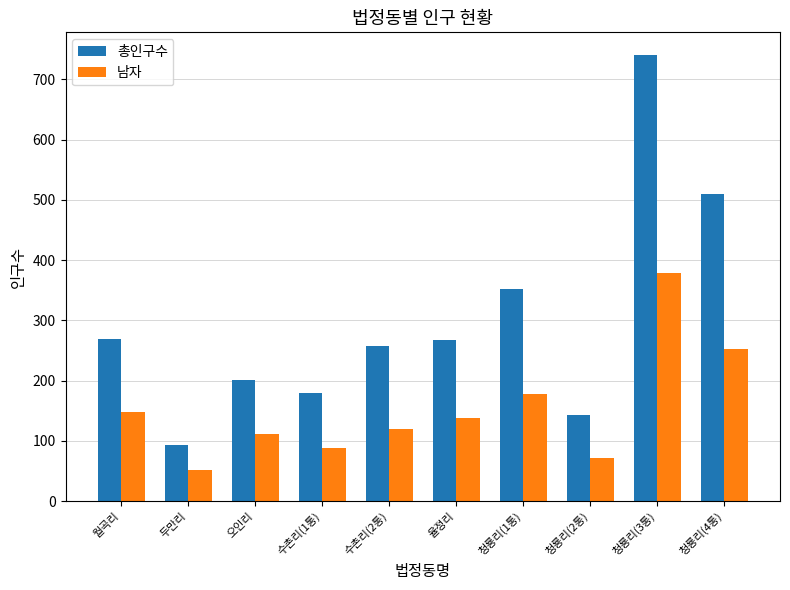

Which series has the largest total across all categories?

총인구수